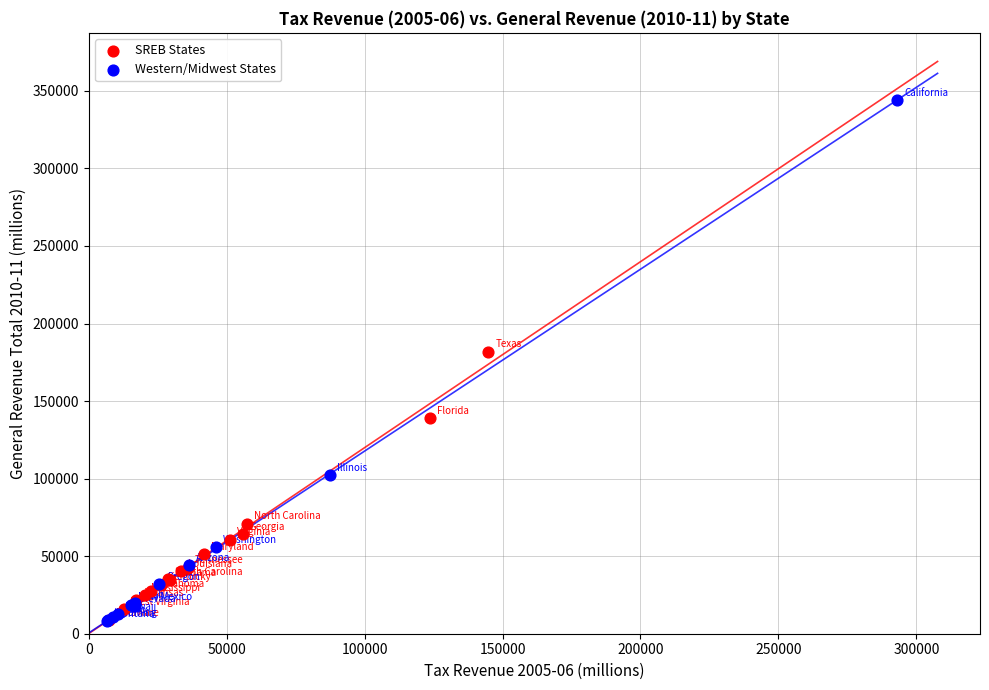

Which series contains the highest Y value?

Western/Midwest States